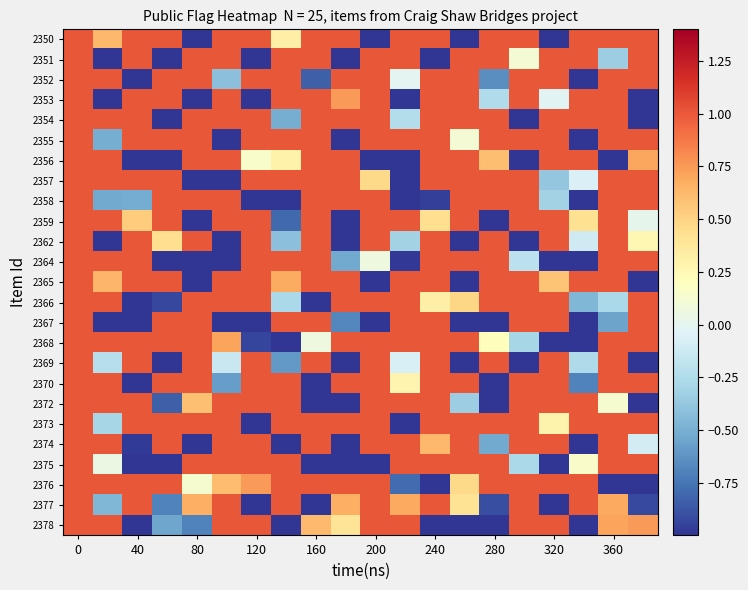

Which series has the largest range (max minus min)?

2350